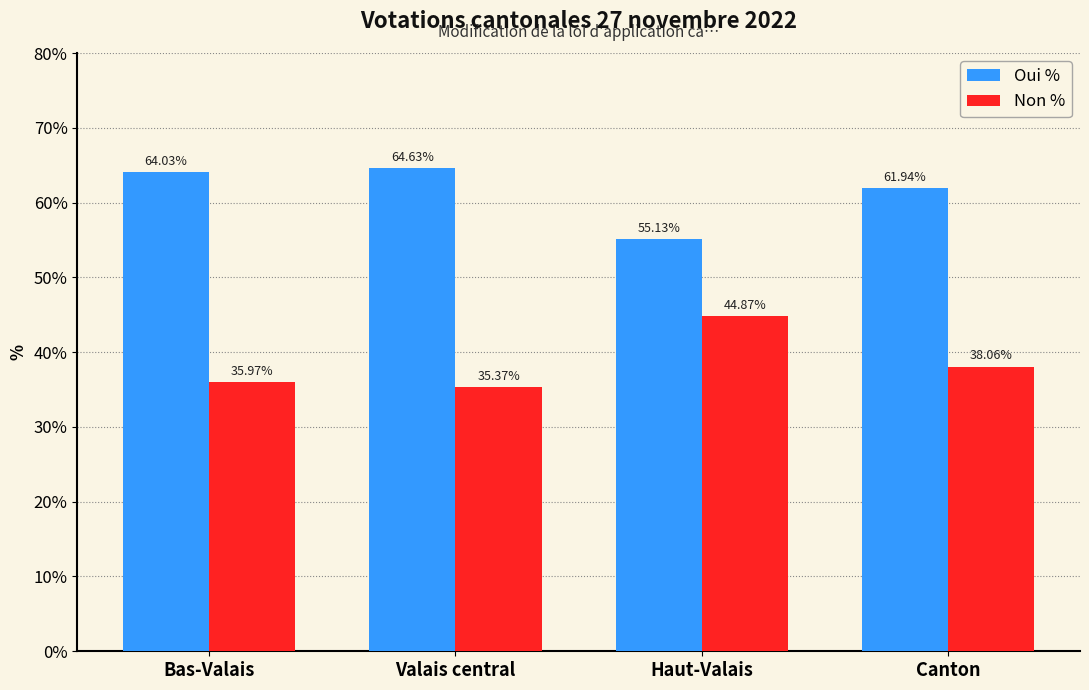

How many bars are there in each group?

2